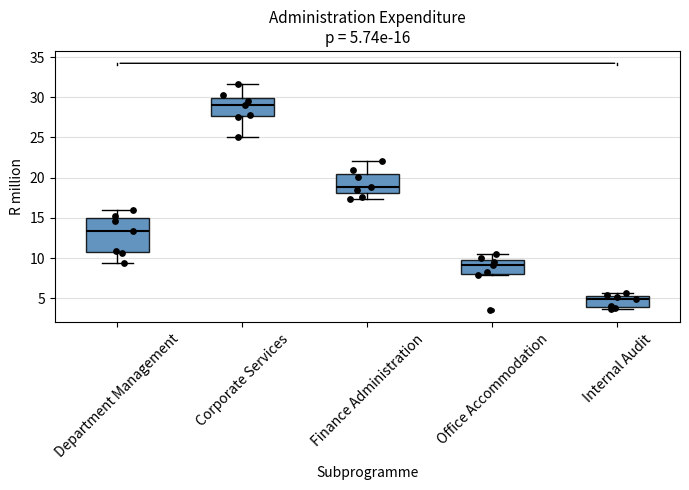

Which box is the tallest, from its lower edge to its upper edge?

Department Management